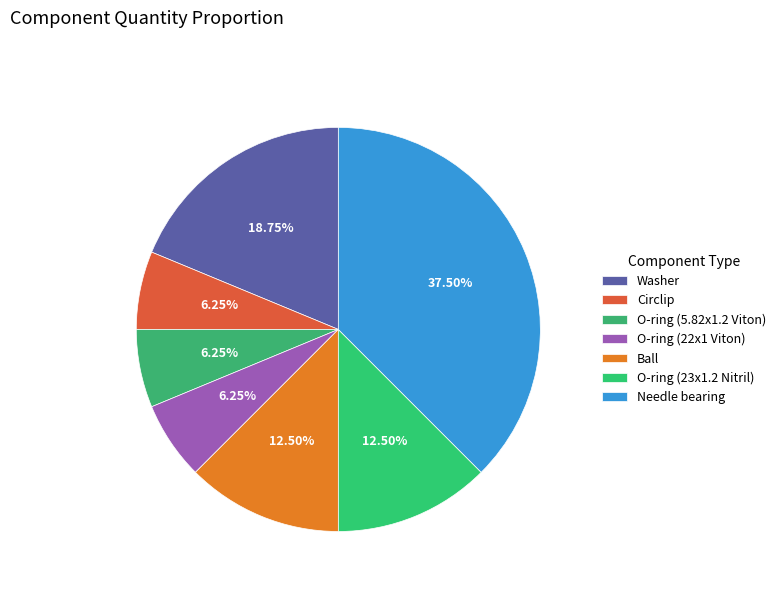

How many slices are in this pie chart?

7